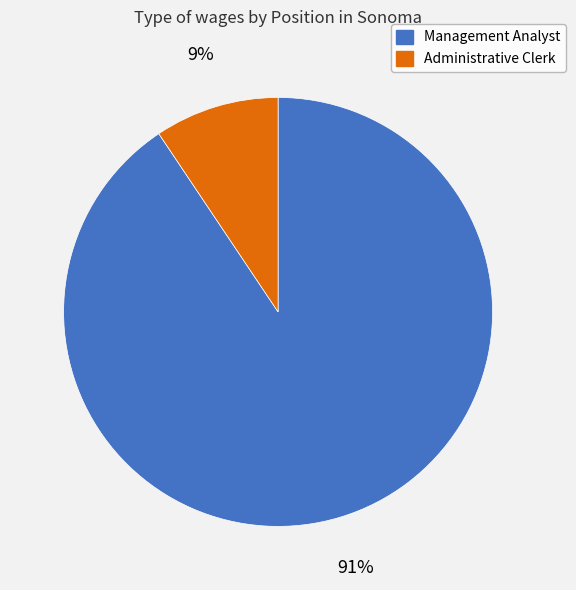

To the nearest percent, what portion does Administrative Clerk represent?

9%